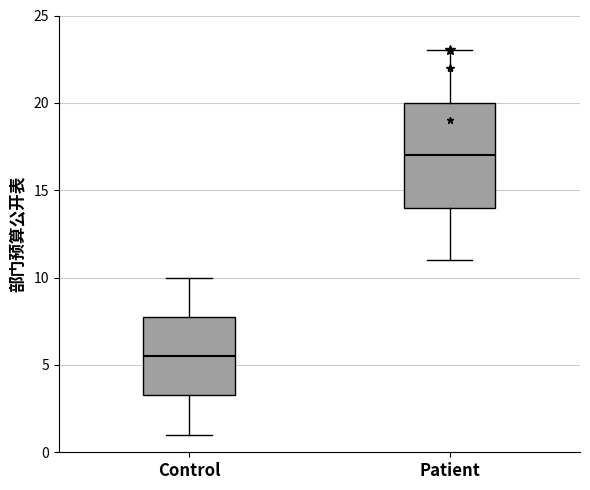

Reading left to right, read every box against the y-axis: the position of its median line, the range the box covers, and the ends of its whiskers. The values are not printed on the chart, so give them approximately, as read against the axis.

Control: median 5.5, box 3.5 to 8.0, whiskers 1.0 to 10.0
Patient: median 17.0, box 14.0 to 20.0, whiskers 11.0 to 23.0